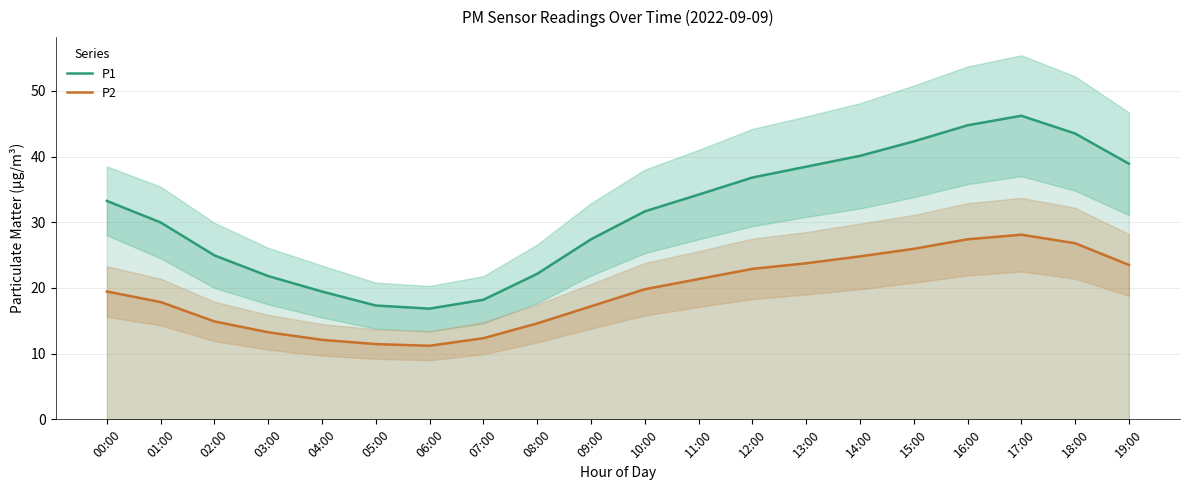

Which has a higher value, 07:00 or 16:00?

16:00